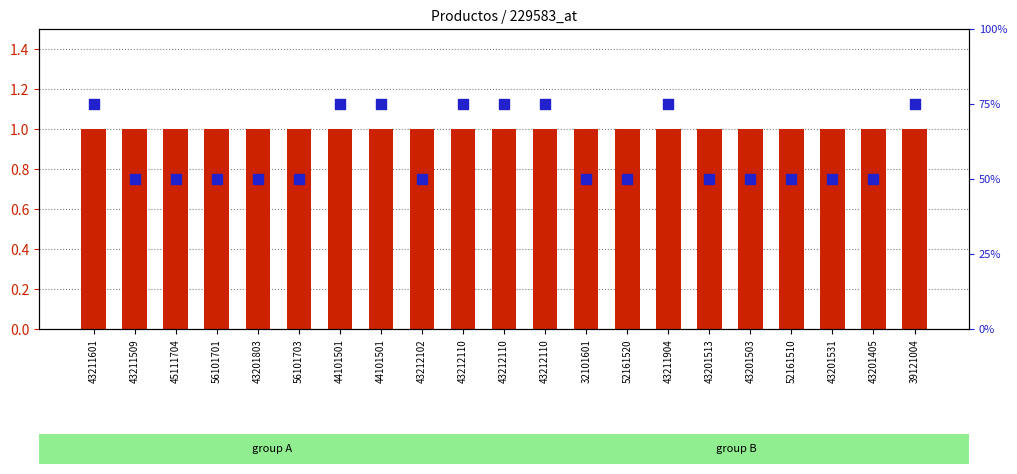

What are all the series names shown in the legend?

cantidad_global_estimada, percentile rank within the sample